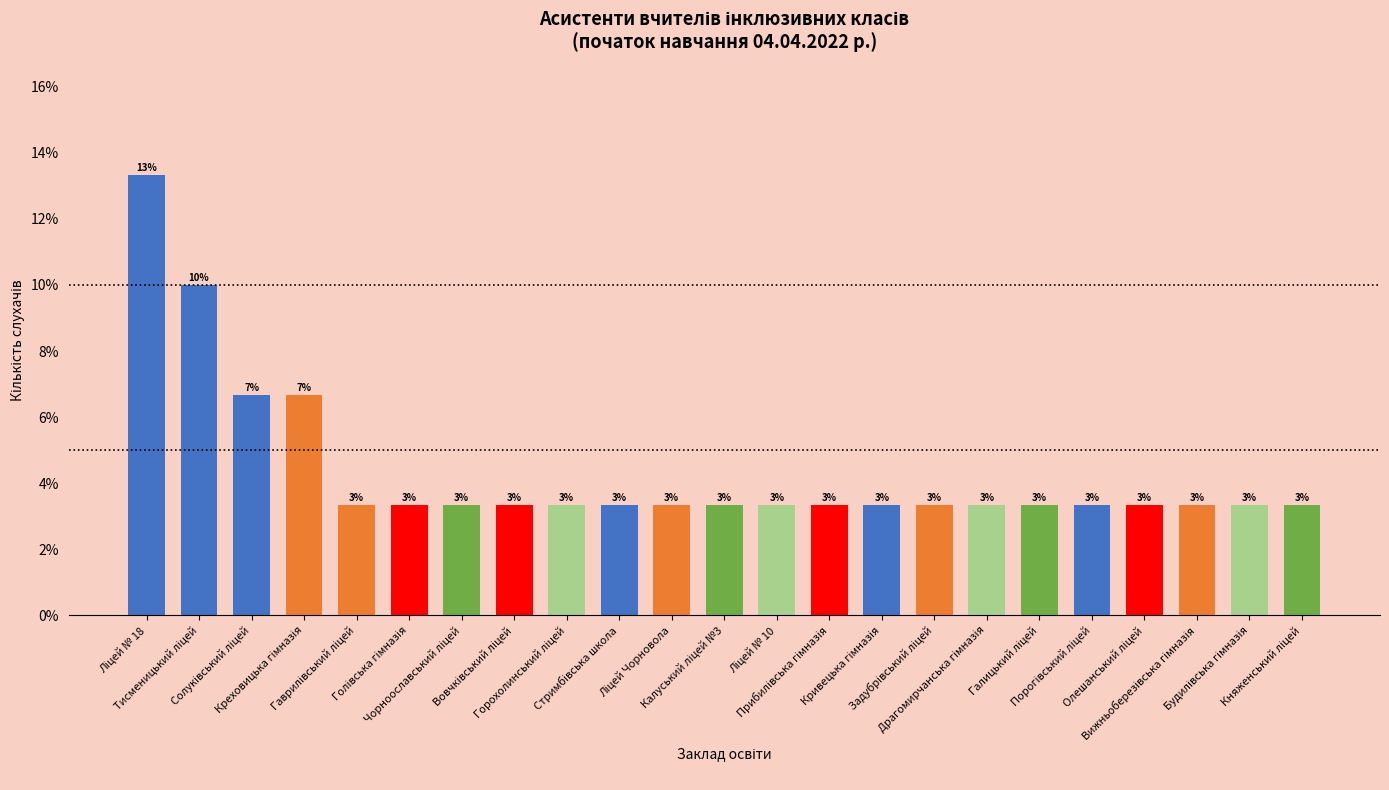

Where is the data nearest to the value 8?

Солуківський ліцей